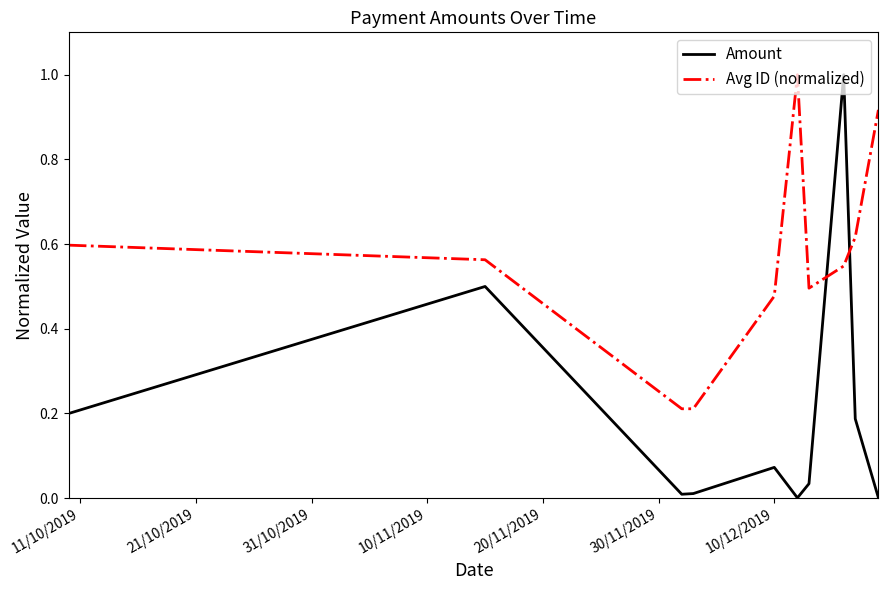

Which series ends up on top after the final intersection of Amount and Avg ID (normalized)?

Avg ID (normalized)